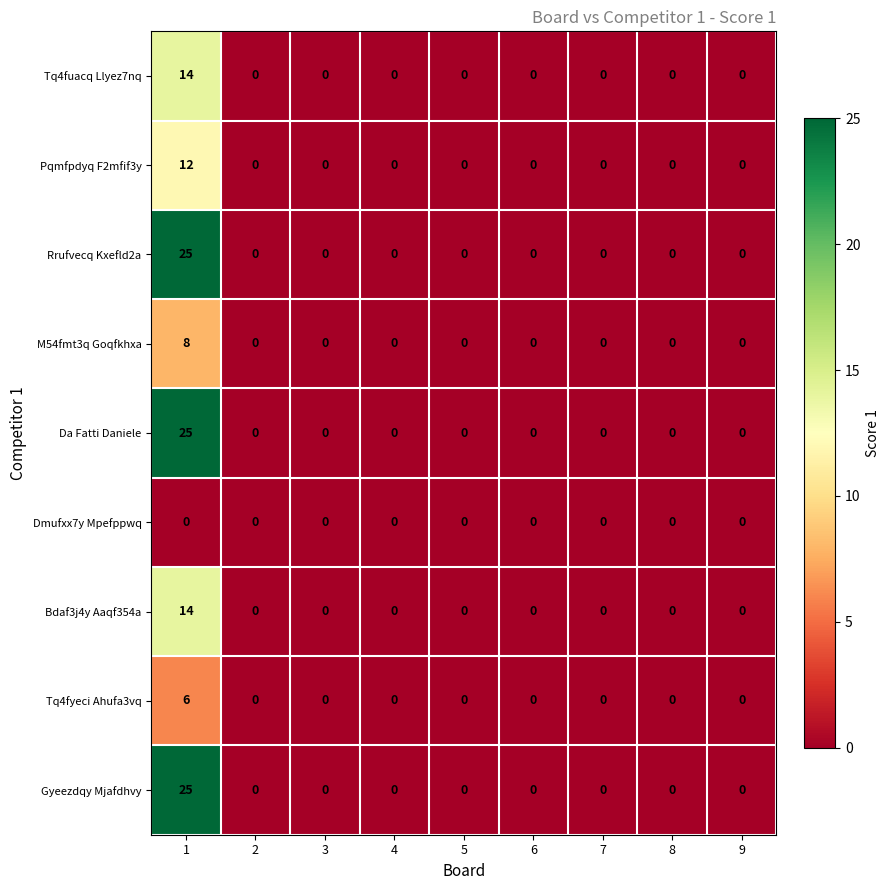

The value of Pqmfpdyq F2mfif3y at 2 is 6. True or false?

False